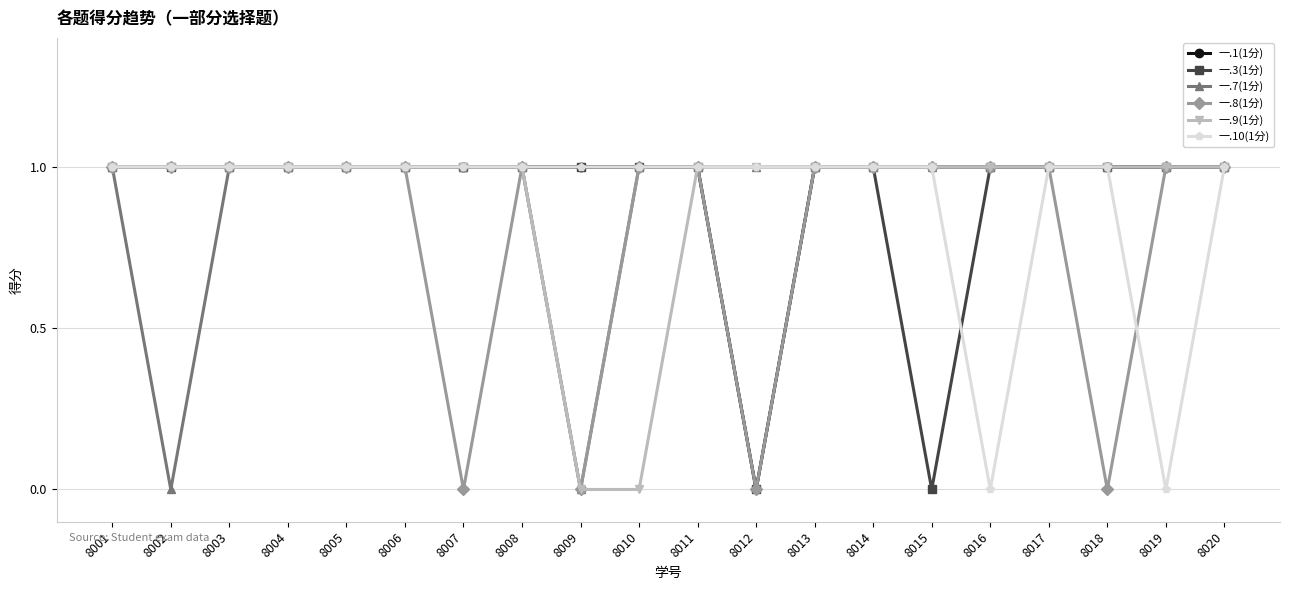

Count the number of data series in this chart.

6